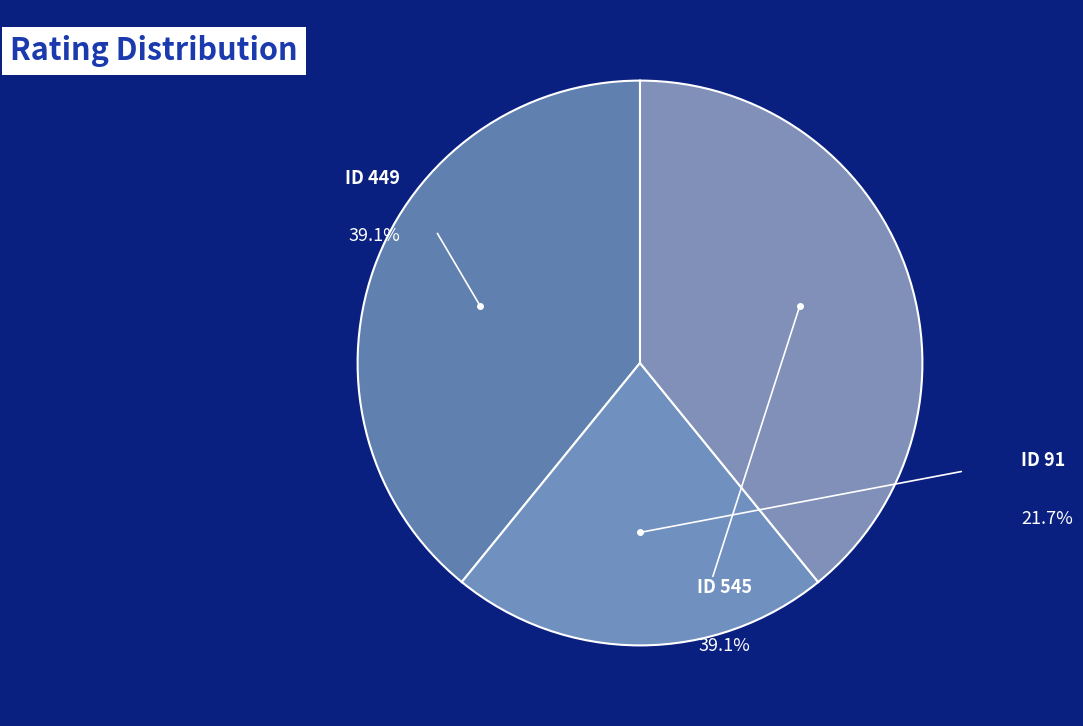

Approximately how many times larger is the value at 449 compared to 91?

1.8